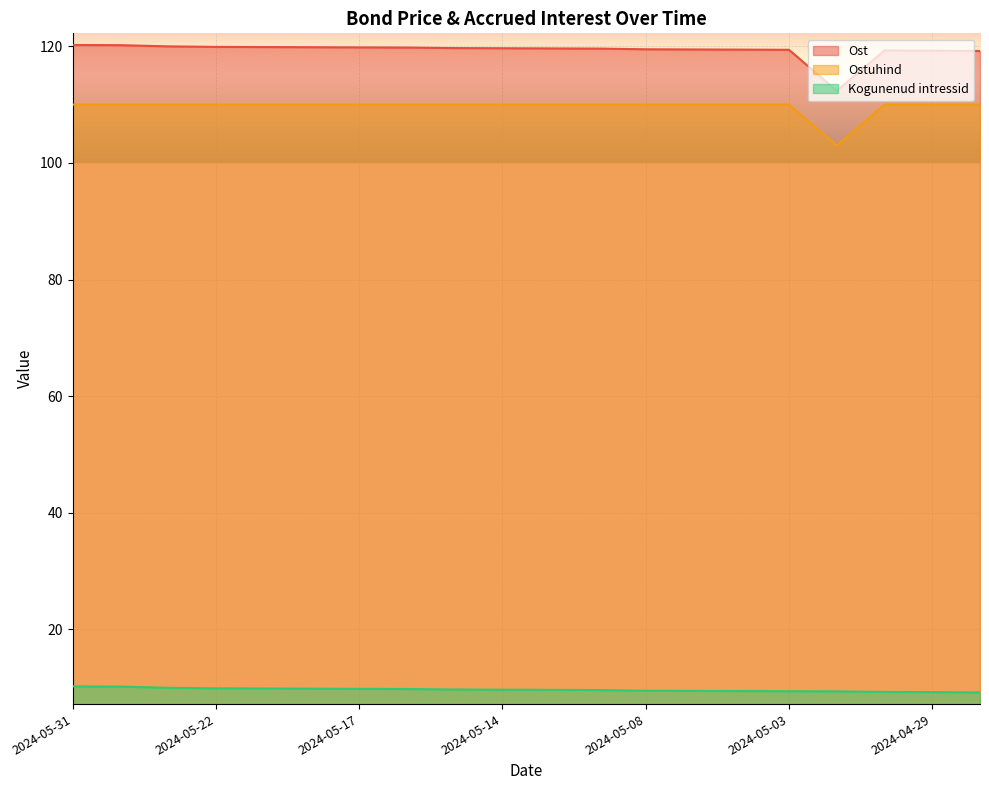

At which category is the sum across all series the highest?

2024-05-31